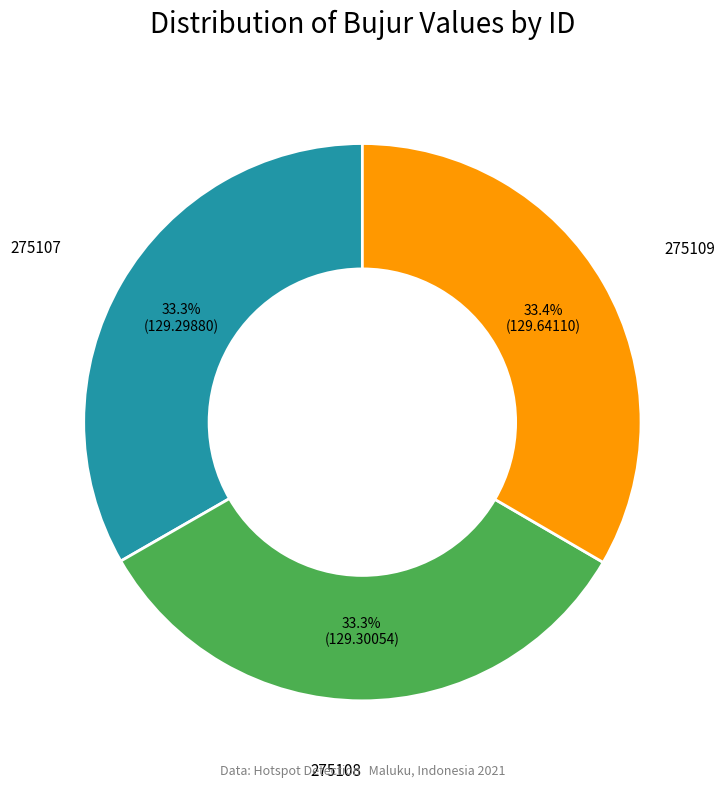

How many slices are in this pie chart?

3